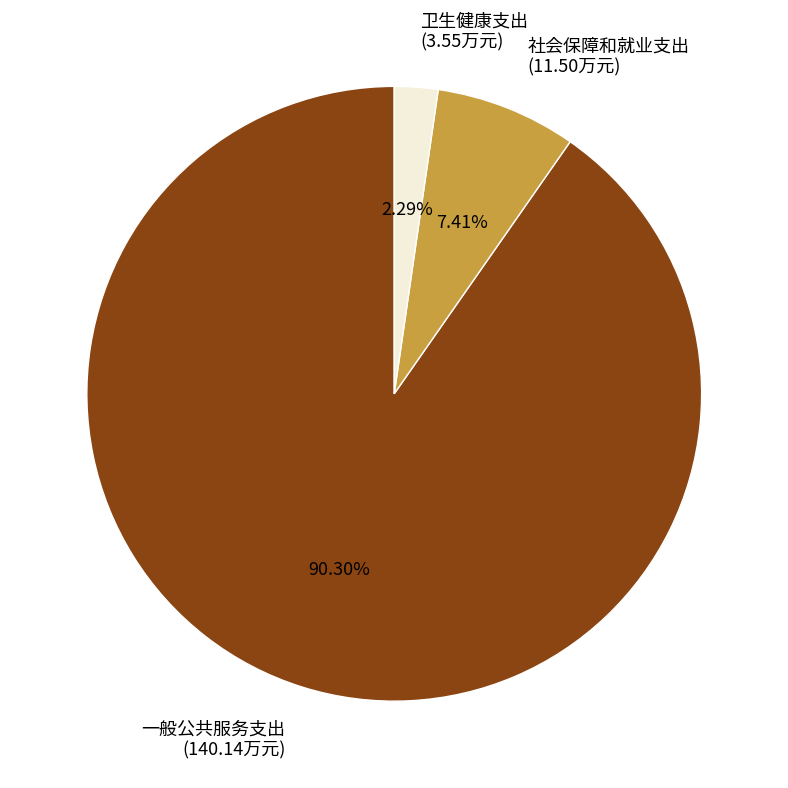

Is it true that 一般公共服务支出 is 90% of the pie?

True